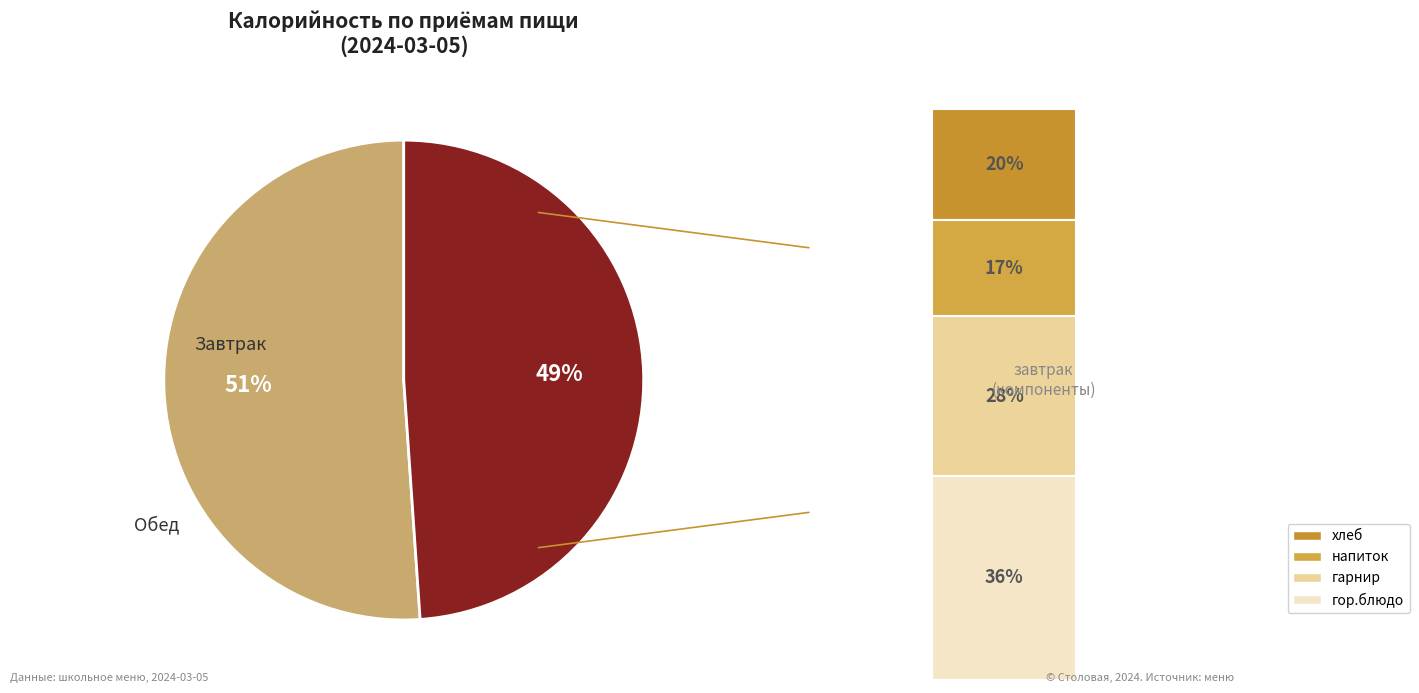

To the nearest percent, what percentage of the pie is Обед?

49%